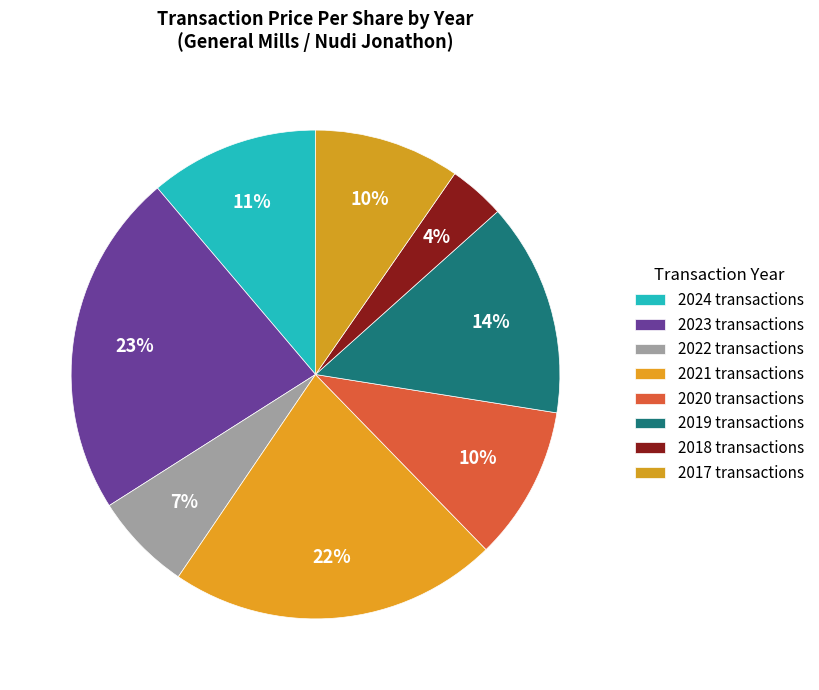

Is there a majority slice in this chart?

No